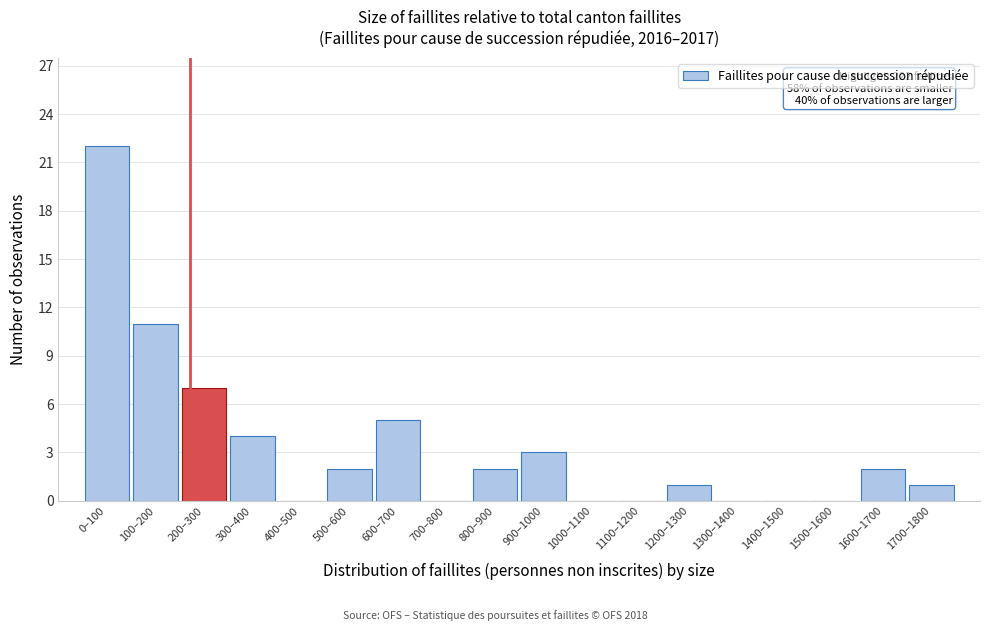

What is the sum of all values?

60